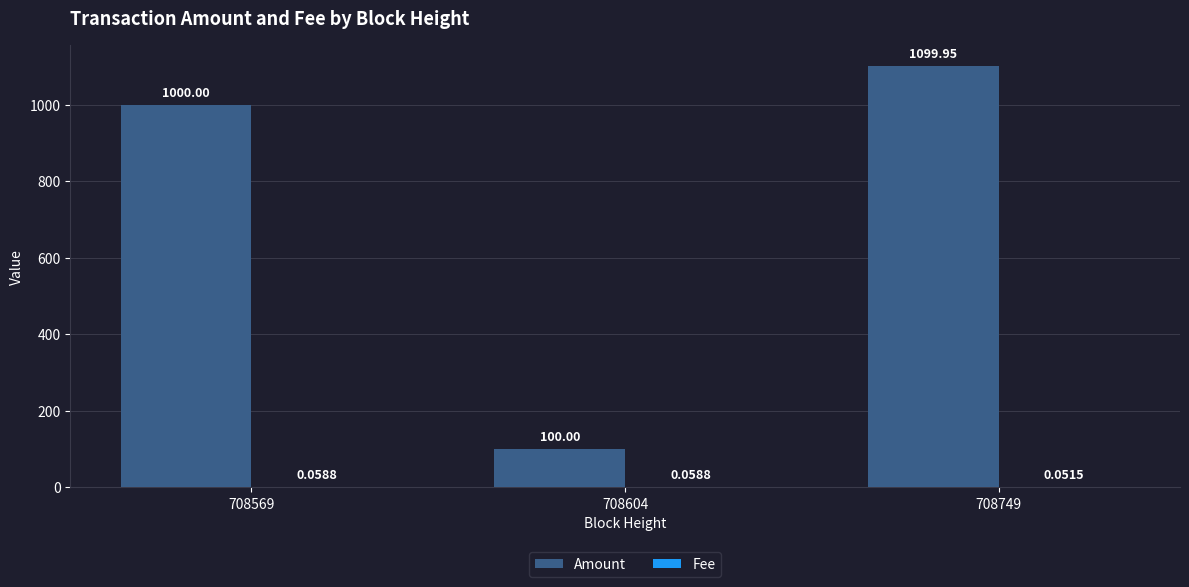

At which category is the sum across all series the highest?

708749